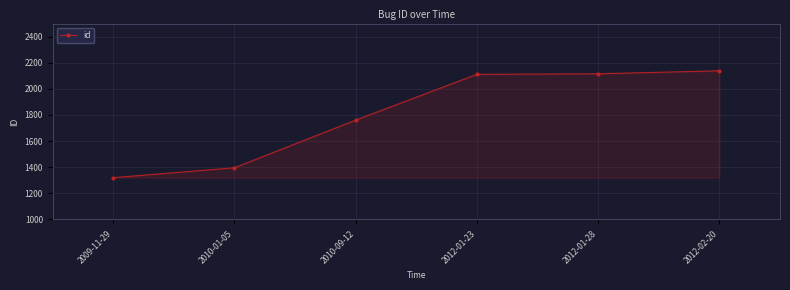

How many lines are shown in the chart?

1